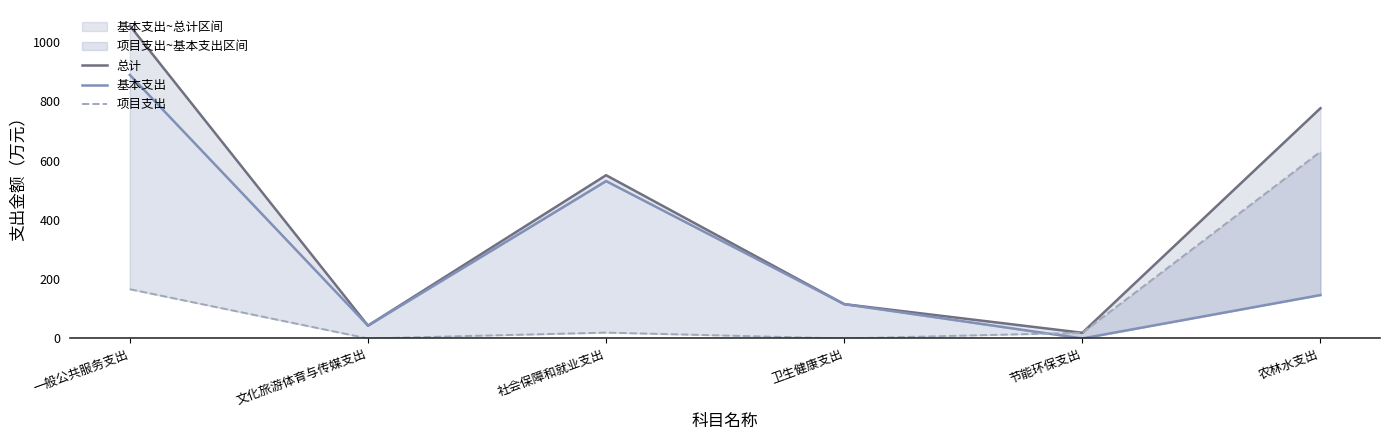

Is this an area chart (filled region under the line)?

No